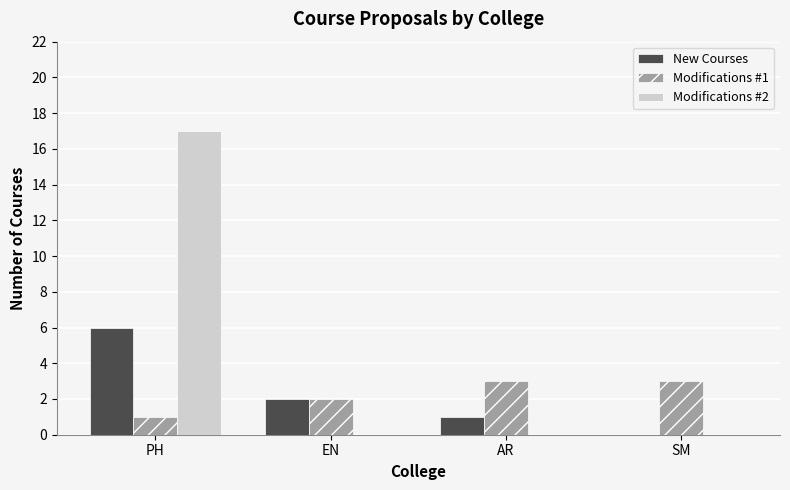

The Modifications #1 series shows 3 at SM. True or false?

True